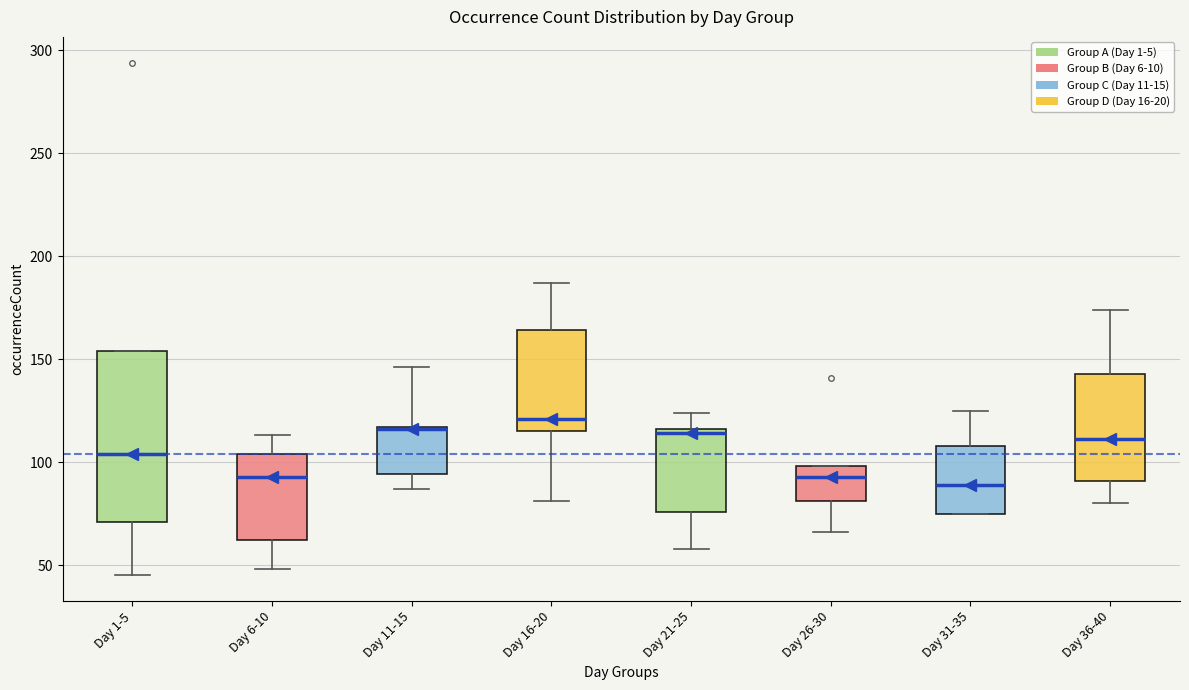

Which box is the tallest, from its lower edge to its upper edge?

Day 1-5